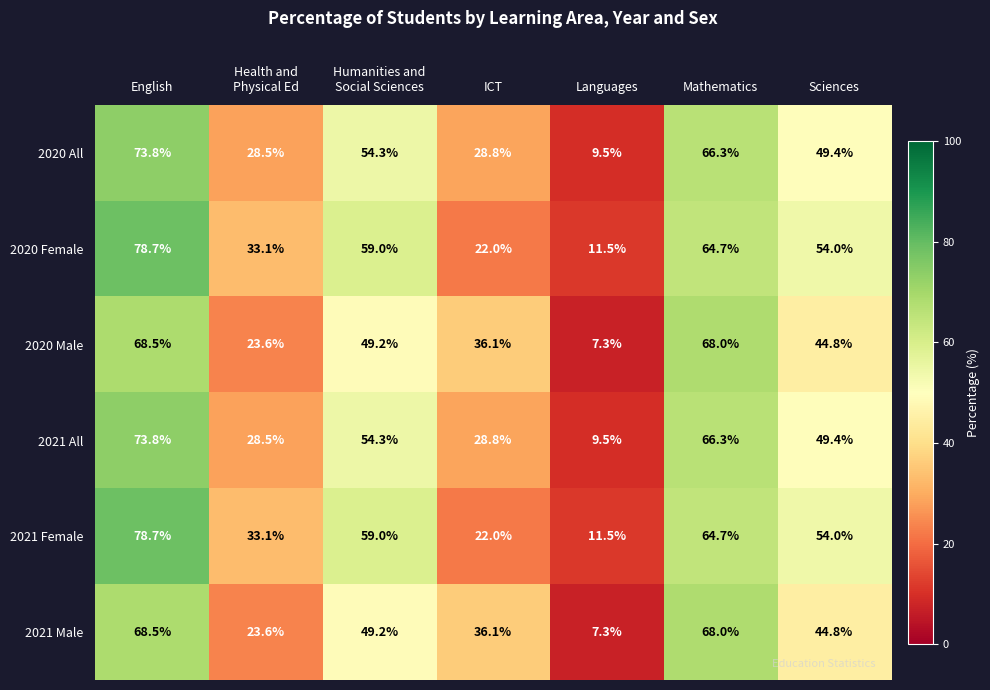

What is the total value across all series at Sciences?

296.4